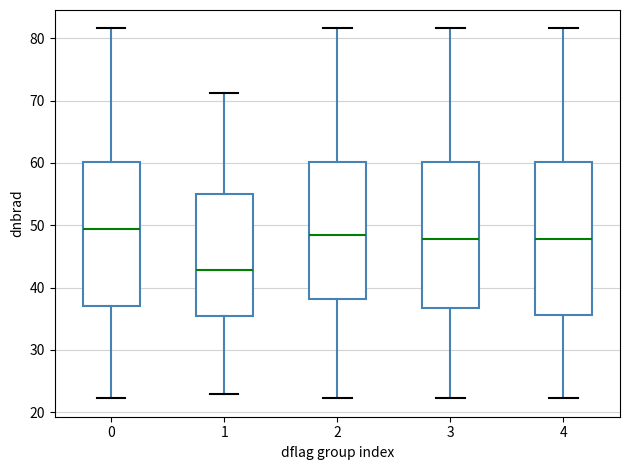

Where does the lower whisker of the box at x = 0 end on the y-axis? The values are not printed on the chart, so give them approximately, as read against the axis.

22